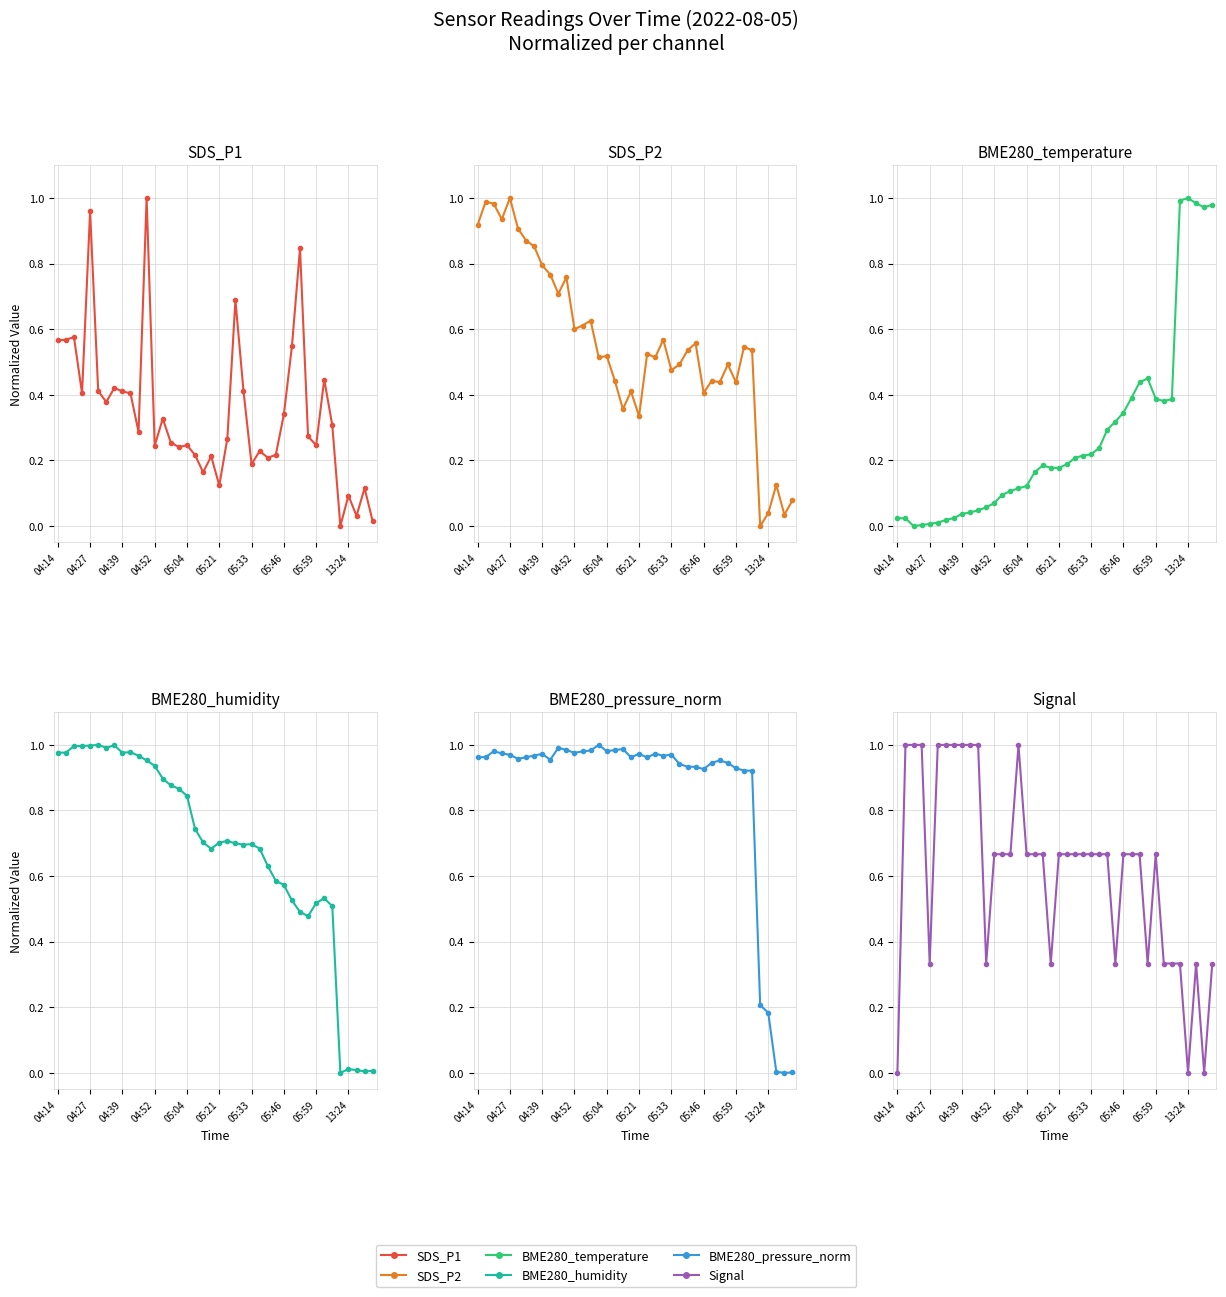

What is the difference between the highest and lowest values at 04:27?

1.0